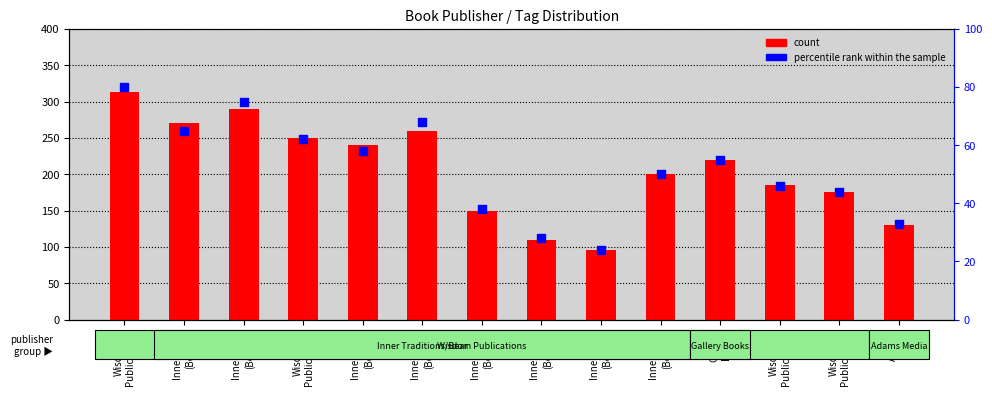

At how many categories does at least one series exceed 141?

11